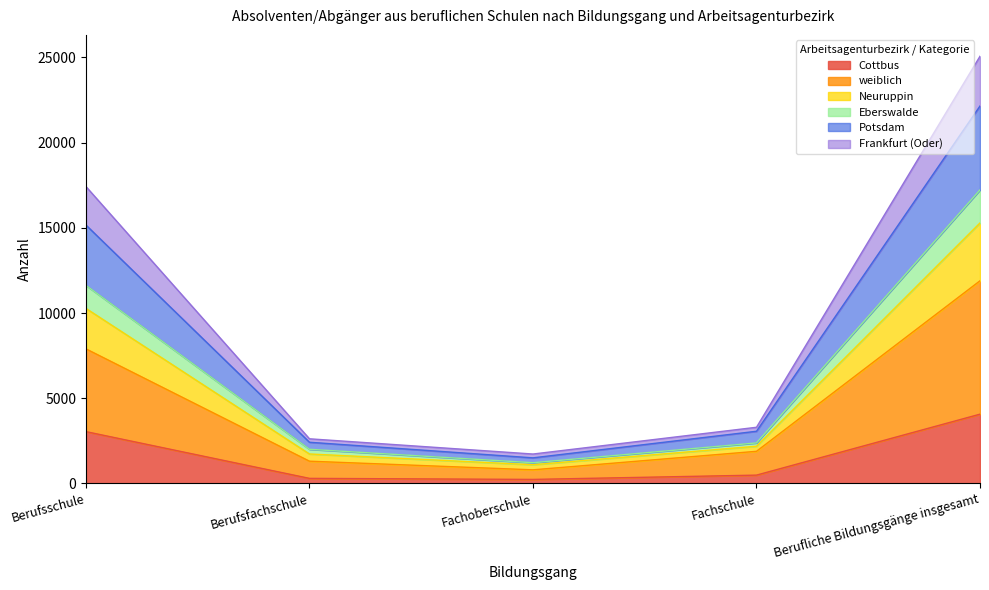

What is the highest value of the Cottbus series?

4066